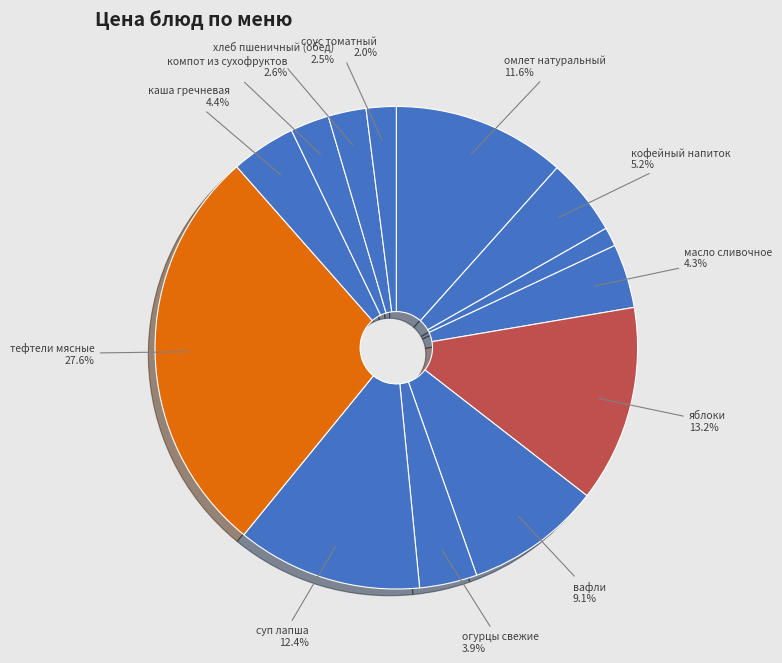

Which category has the smallest portion of the pie?

хлеб пшеничный (завтрак)